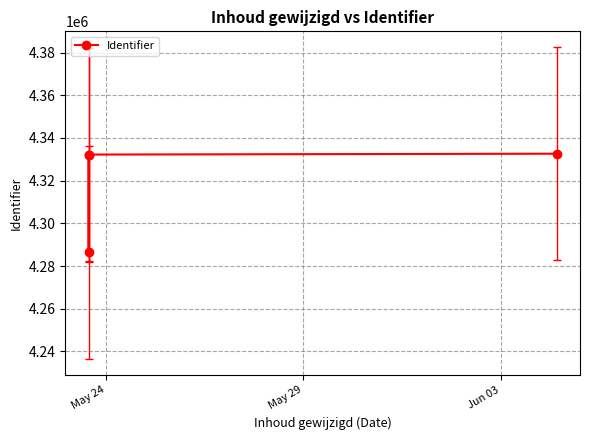

What is the value of the 1st point from the left?

4332036